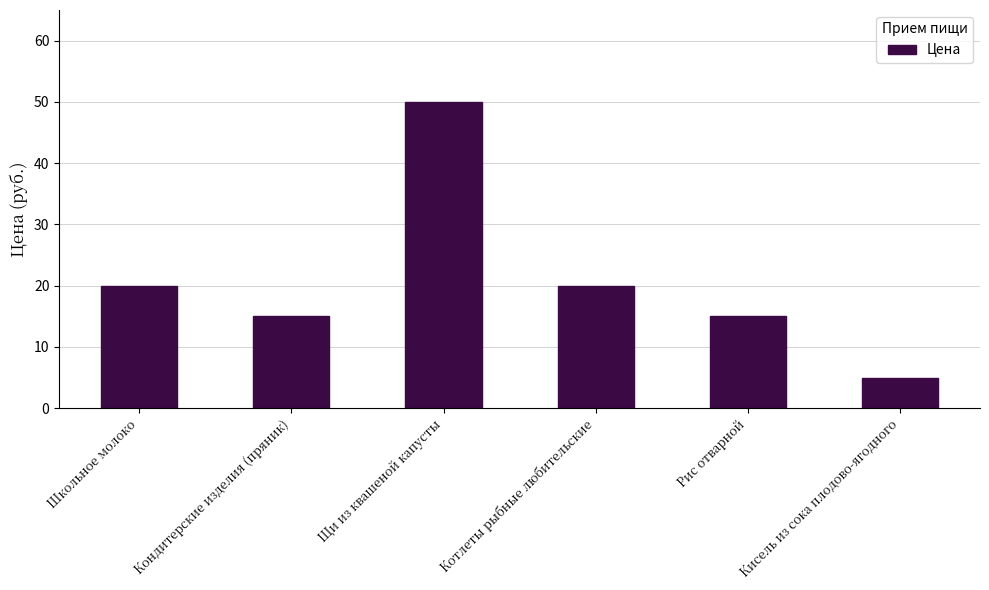

Are the bars grouped side by side (vs. stacked)?

No